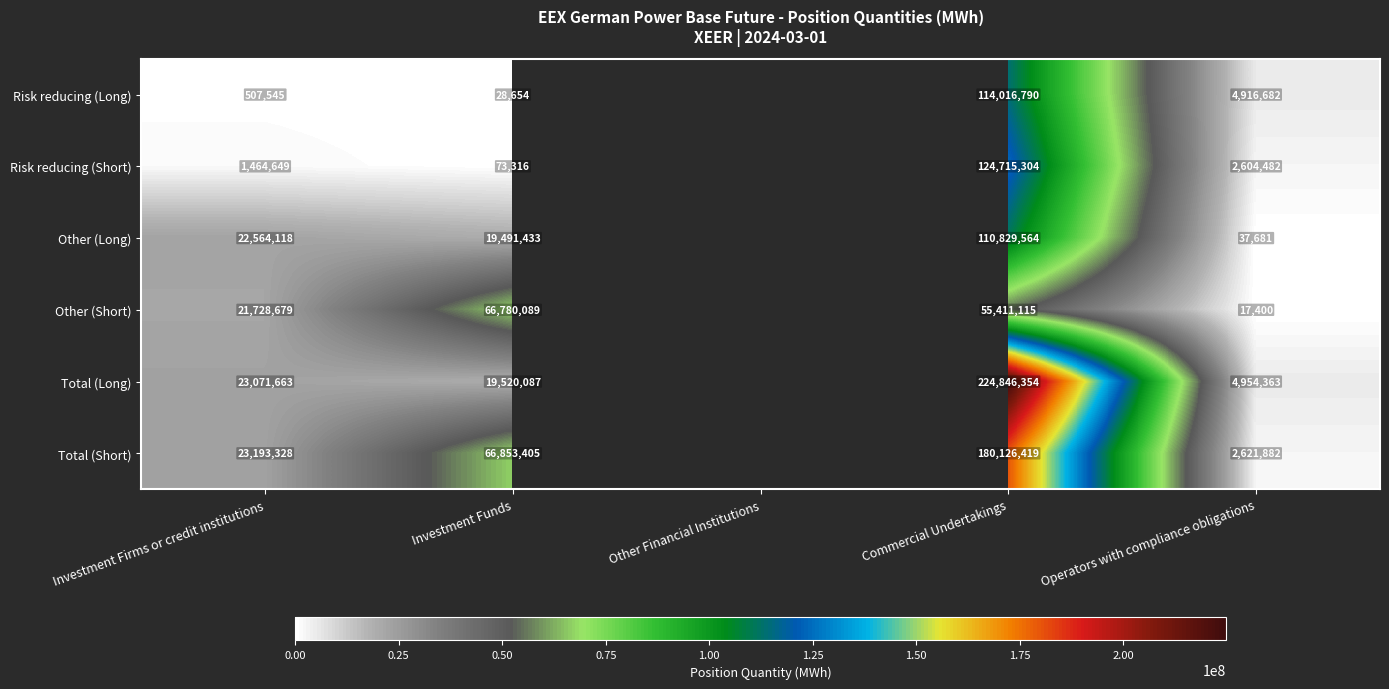

Which series changed the most between Investment Firms or credit institutions and Commercial Undertakings?

Total (Long)